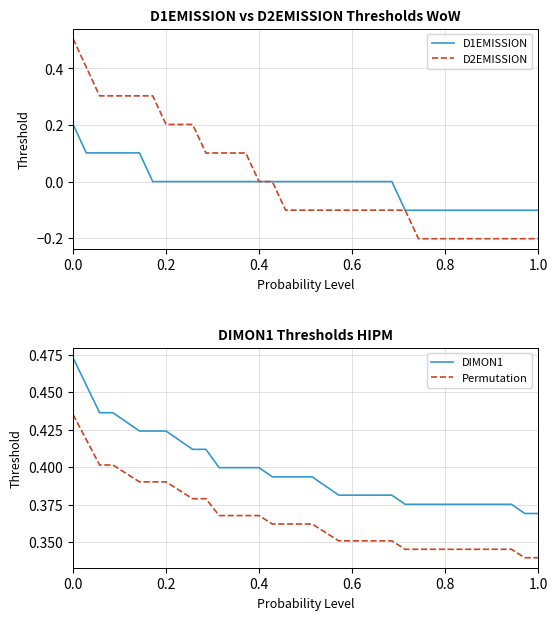

The value of D1EMISSION at 1.0 is -0.0. True or false?

False